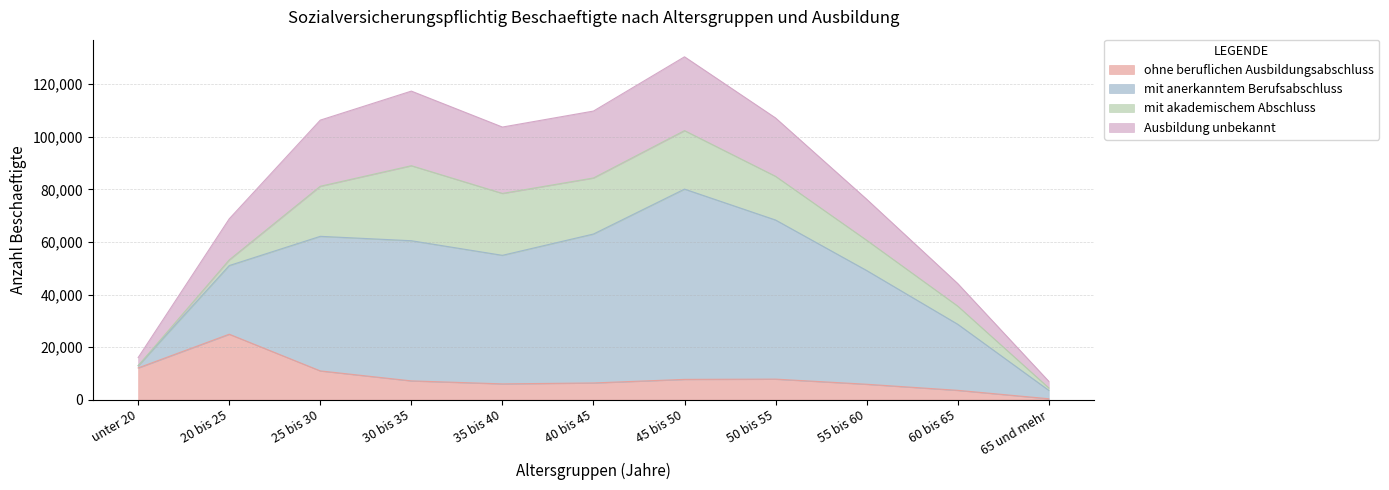

Which category has the lowest value in the ohne beruflichen Ausbildungsabschluss series?

65 und mehr